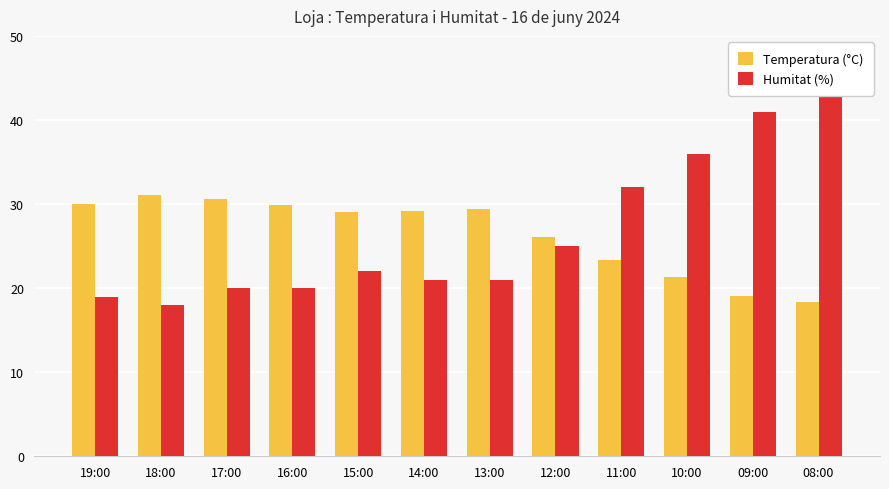

What is the total value across all series at 16:00?

49.9